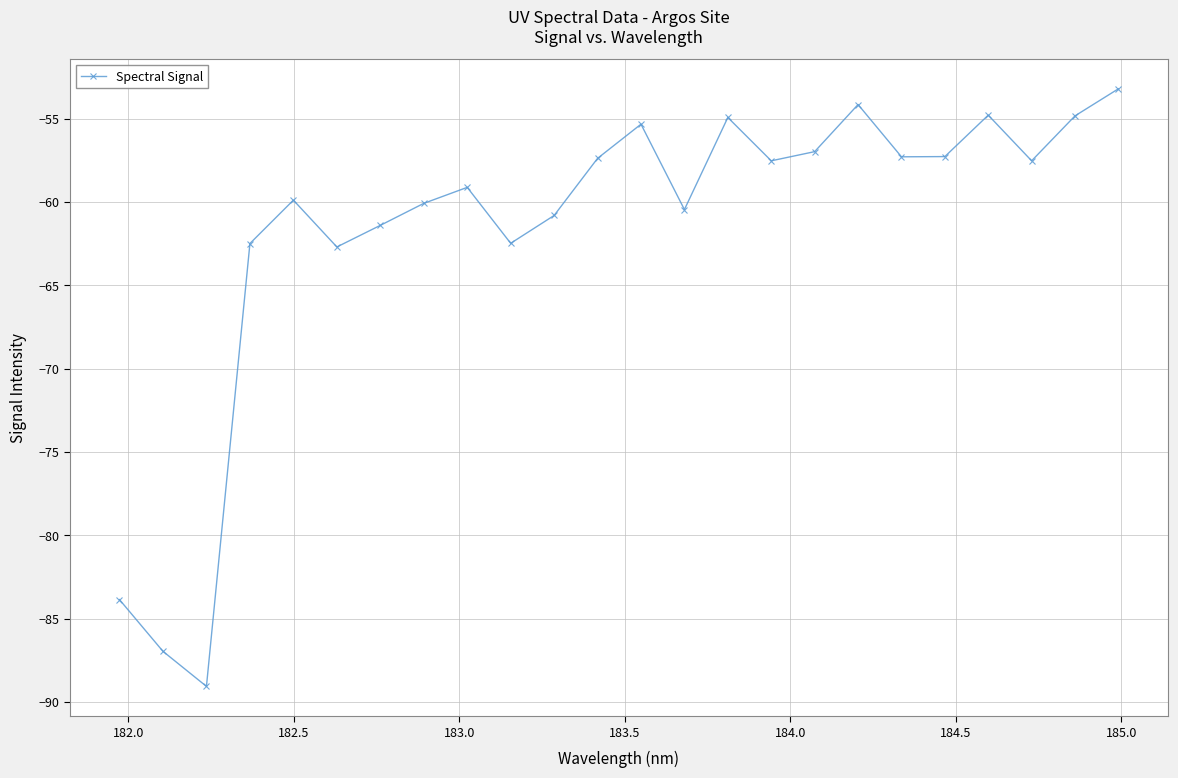

How many points are lower than both their immediate neighbors (excluding endpoints)?

7